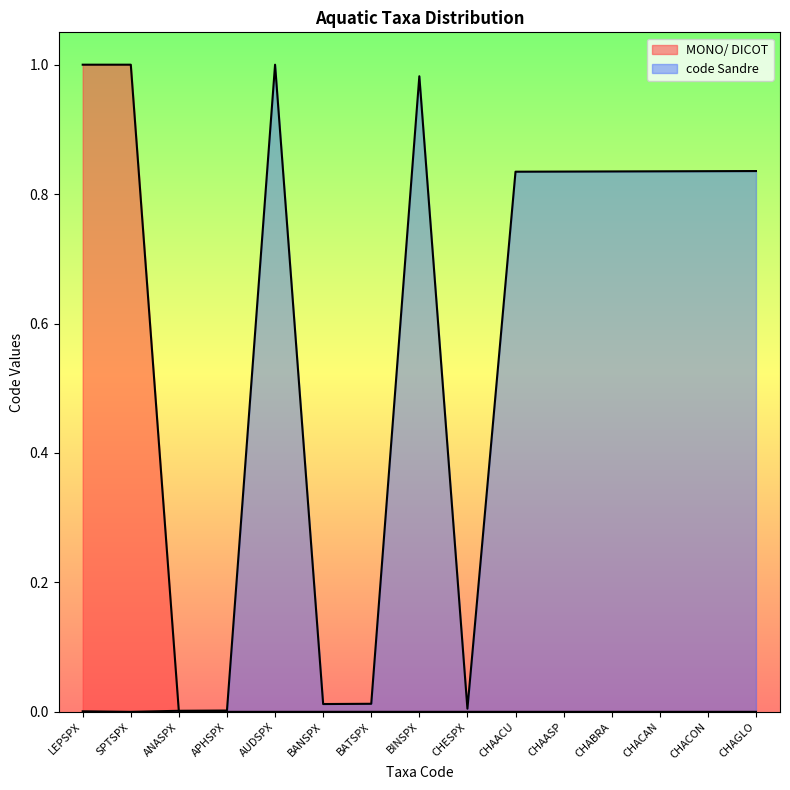

What is the approximate value of code Sandre at AUDSPX?

1.0